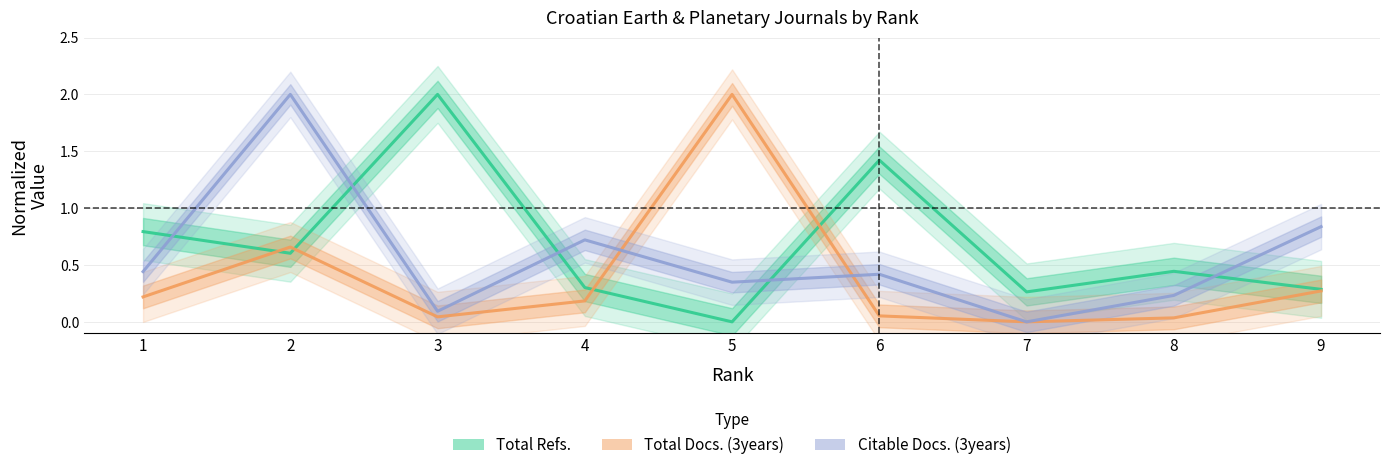

How many intersections are there between Total Refs. and Citable Docs. (3years)?

5